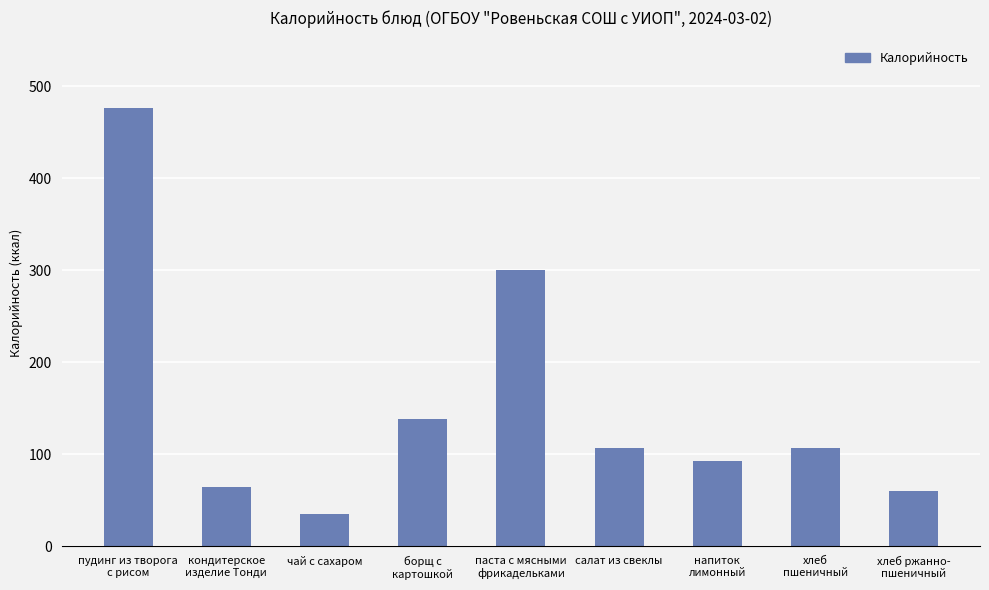

How many categories are shown in the chart?

9